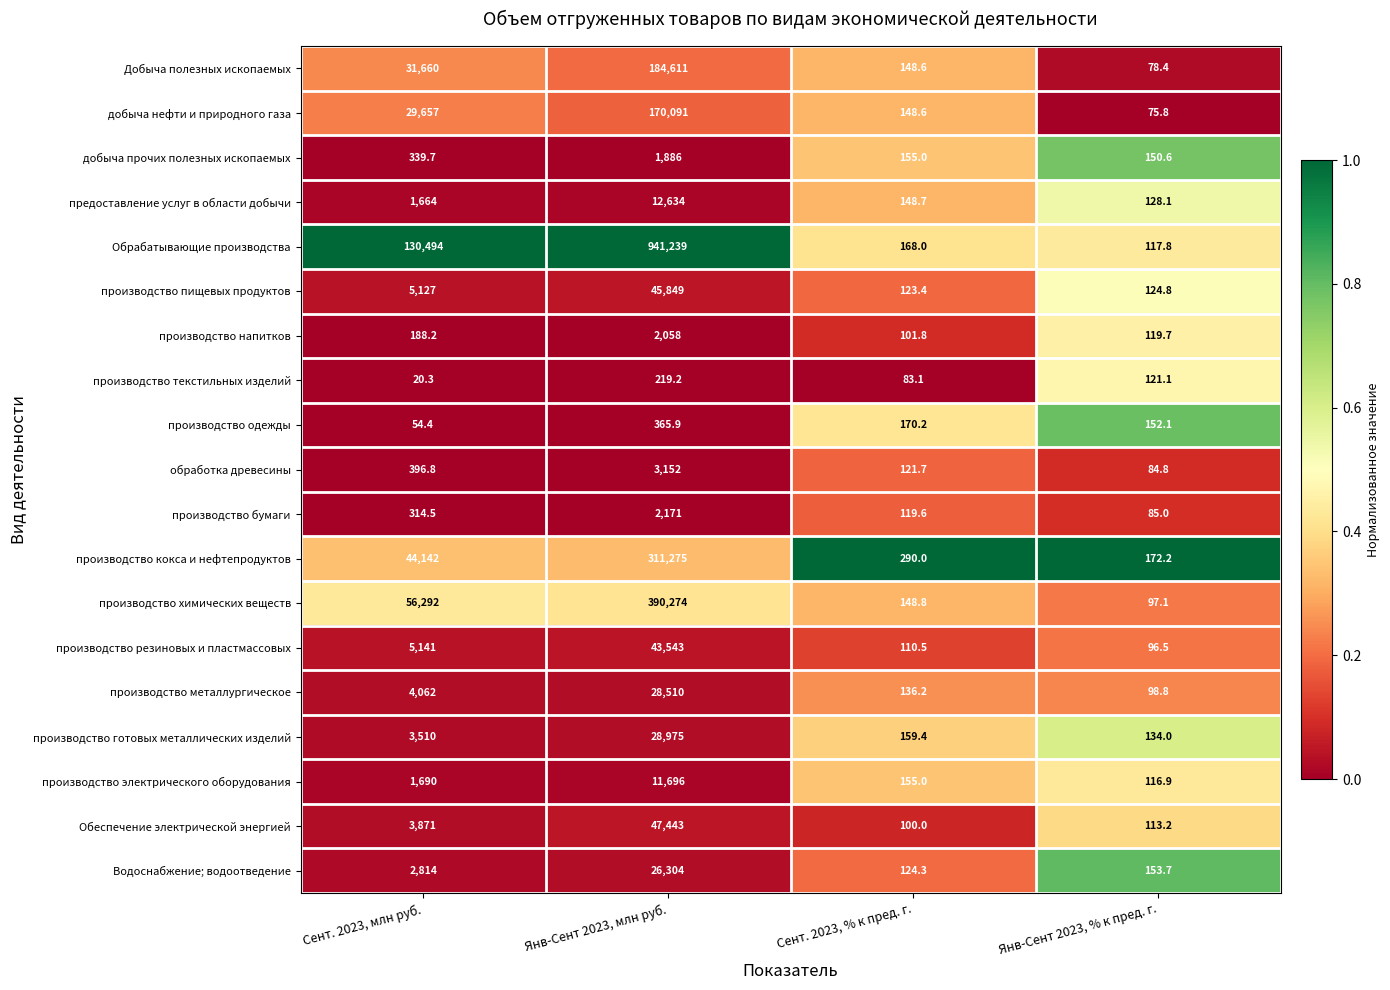

Which series has the largest range (max minus min)?

Обрабатывающие производства